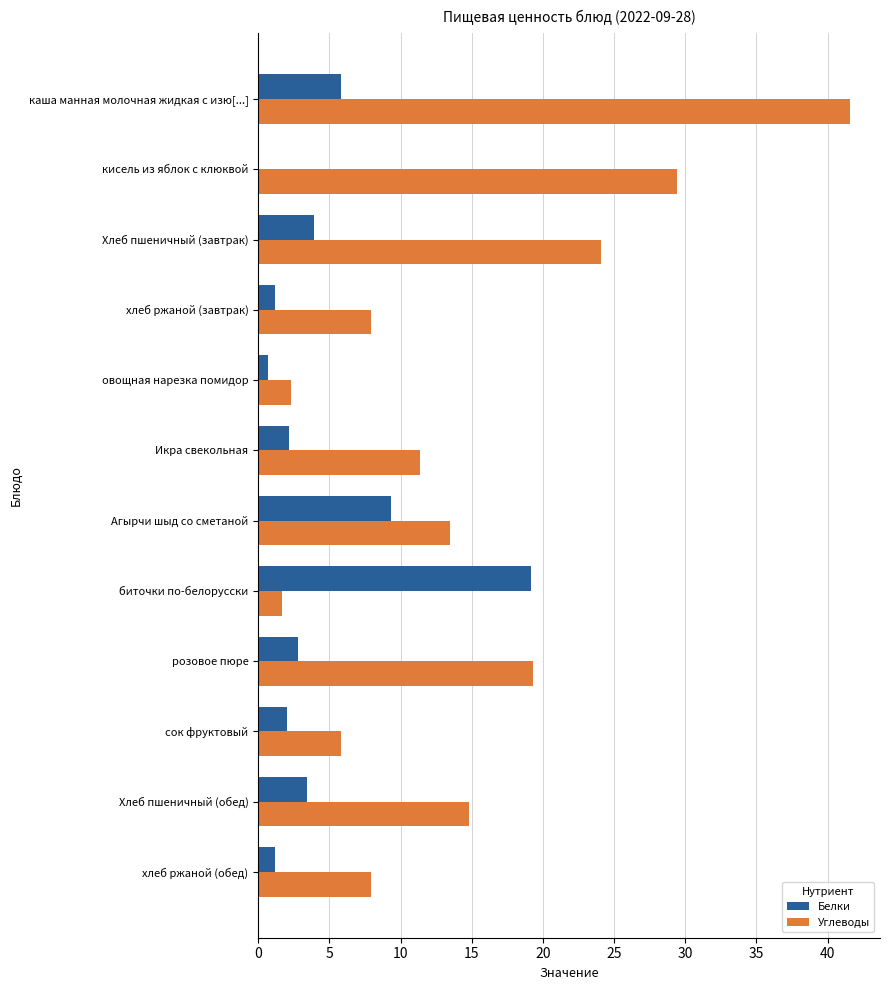

Where is Углеводы nearest to the value 21?

розовое пюре